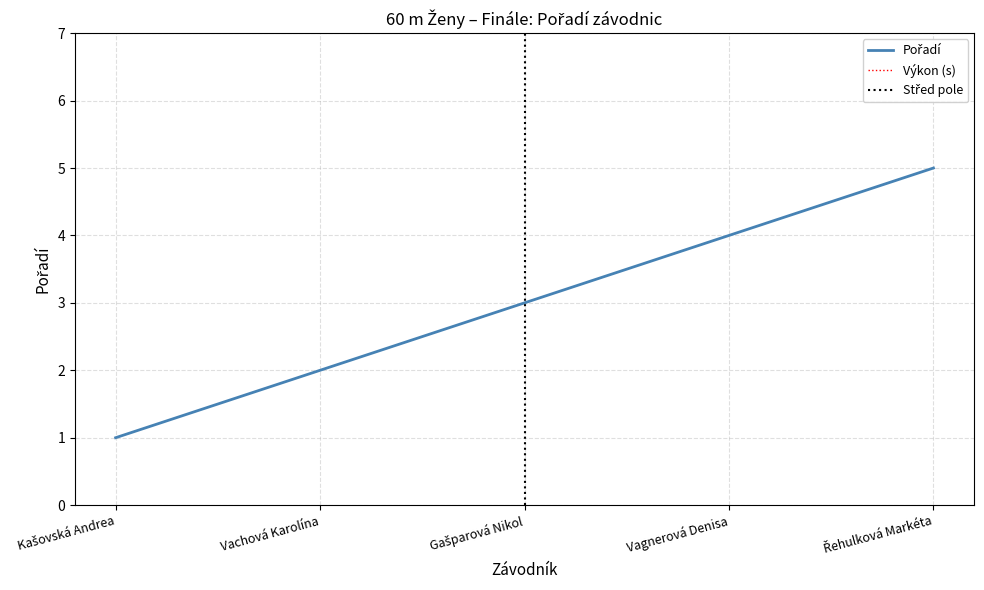

Rank the categories by value from lowest to highest.

Kašovská Andrea, Vachová Karolína, Gašparová Nikol, Vagnerová Denisa, Řehulková Markéta